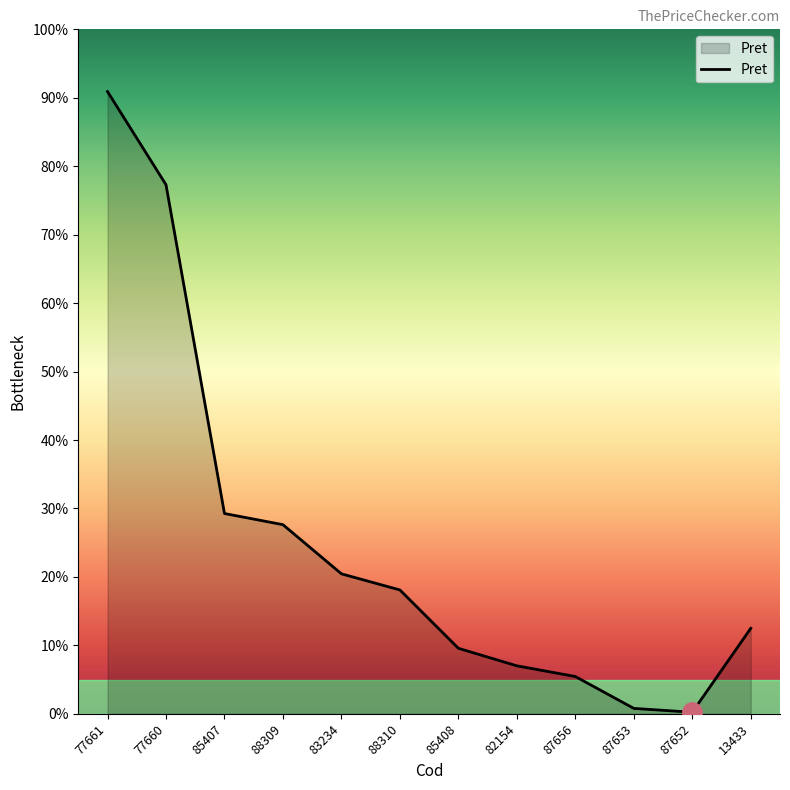

What position from the right is 82154?

5